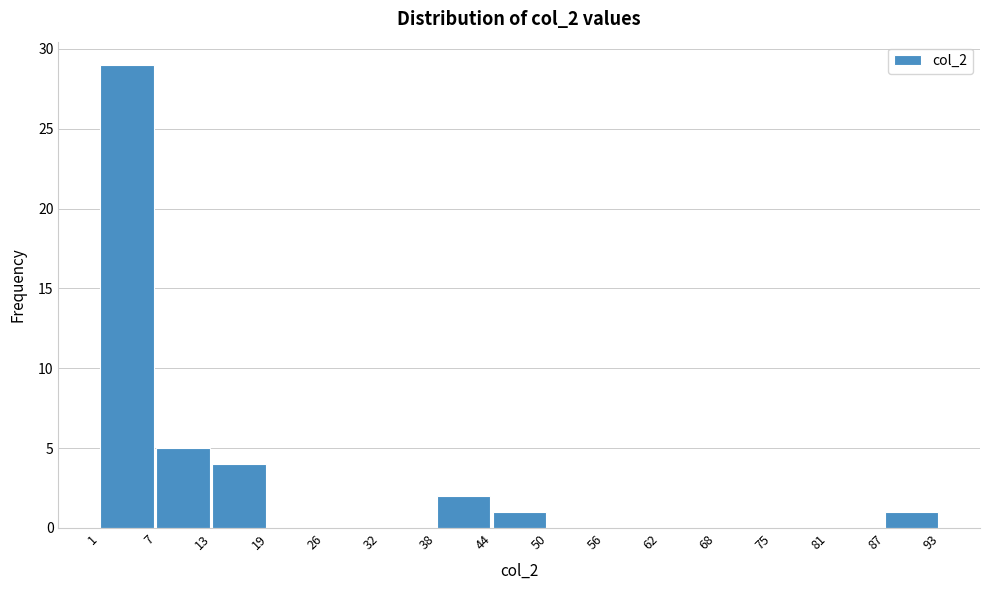

How tall is the bar that spans 44 to 50 on the x-axis? The values are not printed on the chart, so give them approximately, as read against the axis.

1